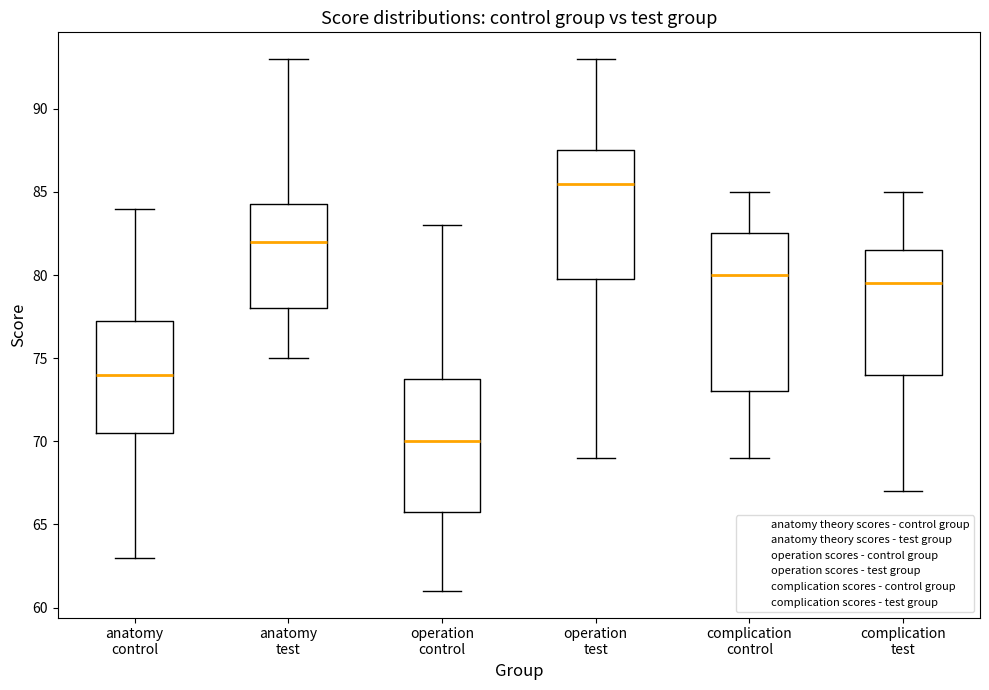

Comparing the boxes themselves (not the whiskers), which one is the tallest?

complication control